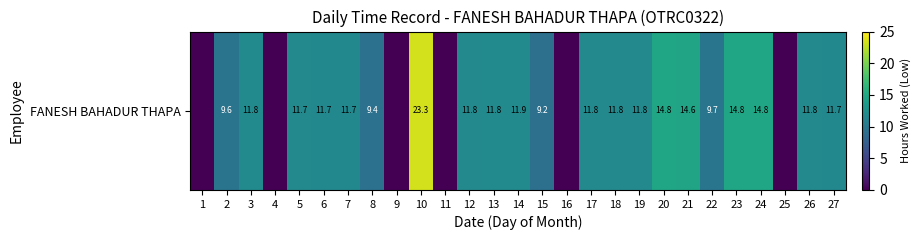

The chart shows a value of 0.0 at 4. True or false?

True